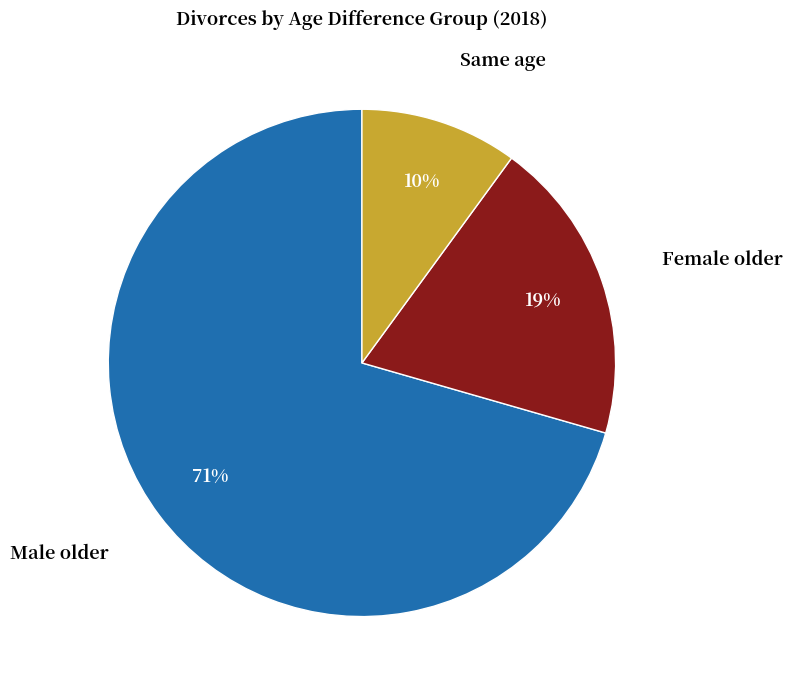

How many segments does this pie chart have?

3